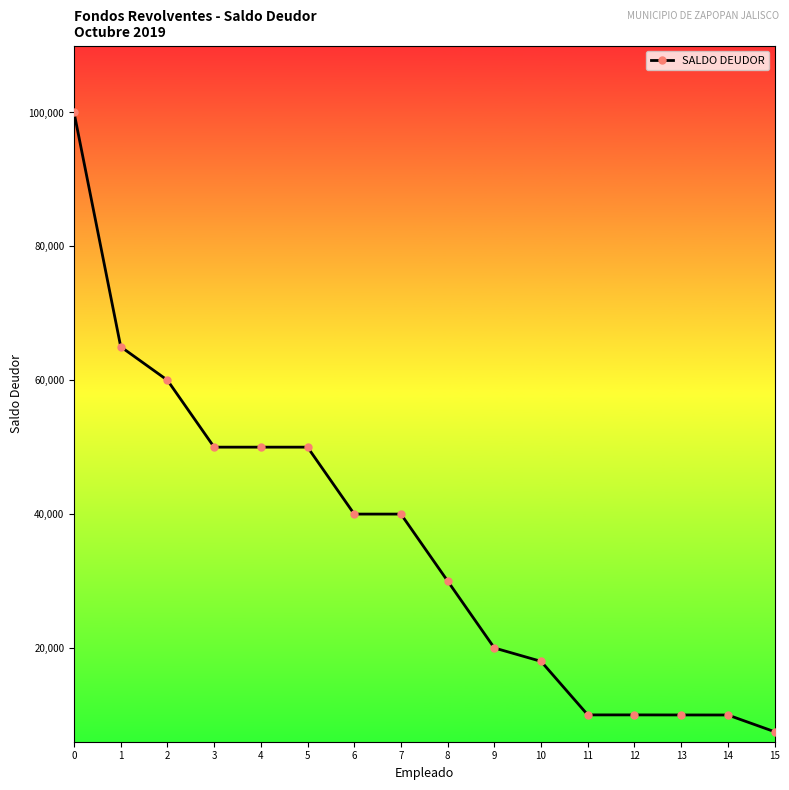

The chart shows a value of 9985.9 at 14. True or false?

True